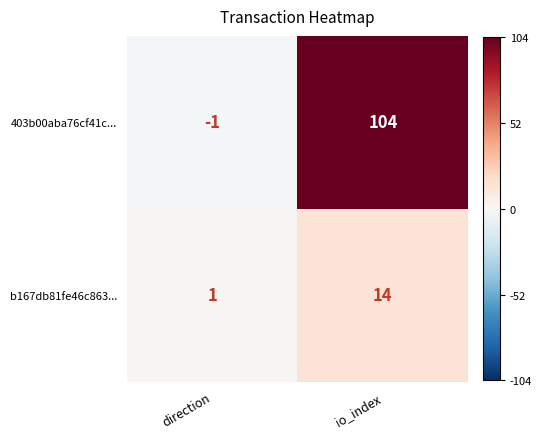

List the series in order of their overall mean, lowest first.

b167db81fe46c863..., 403b00aba76cf41c...